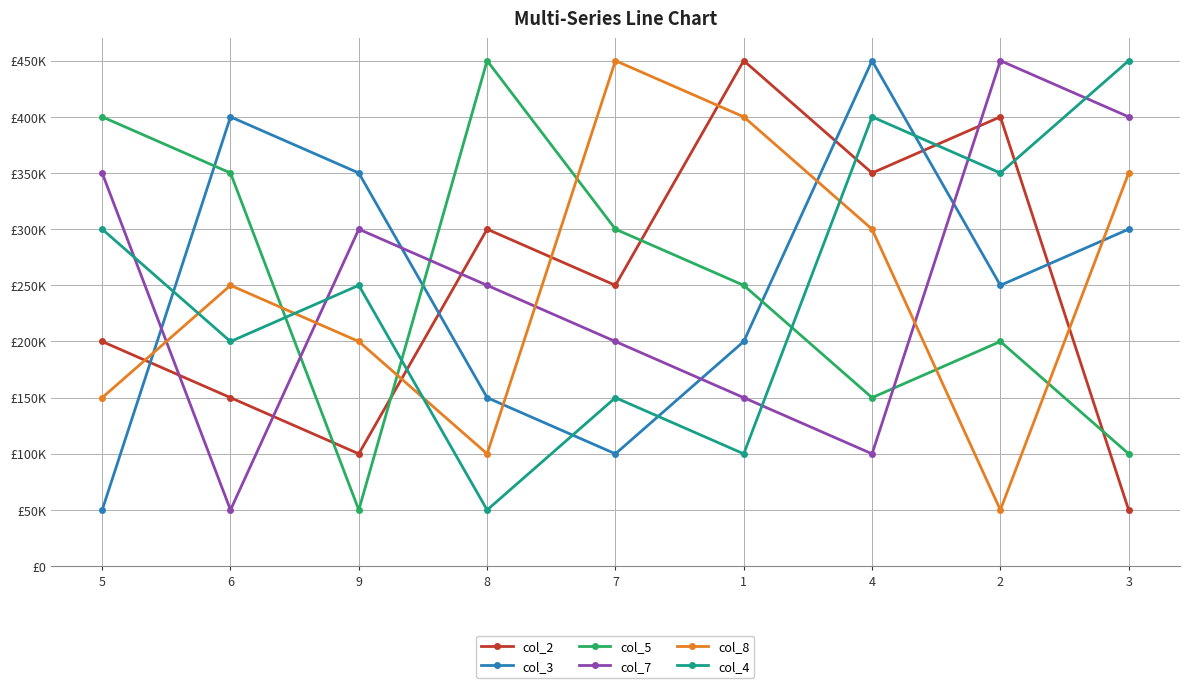

Is this an area chart (filled region under the line)?

No